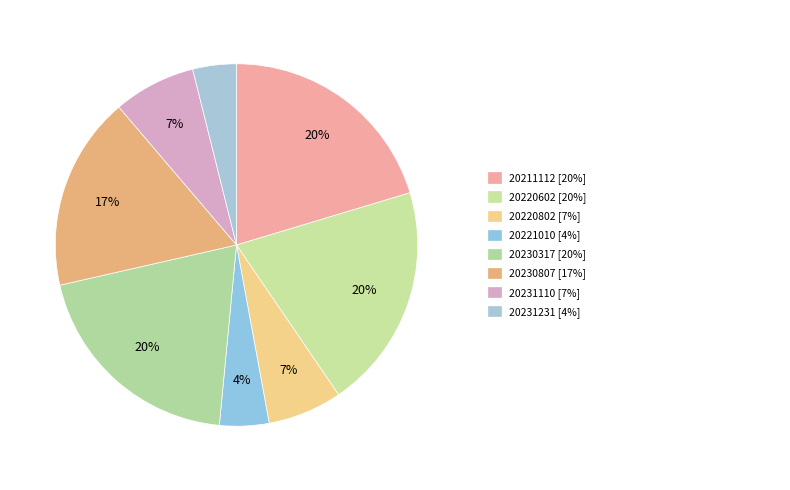

Is there a majority slice in this chart?

No